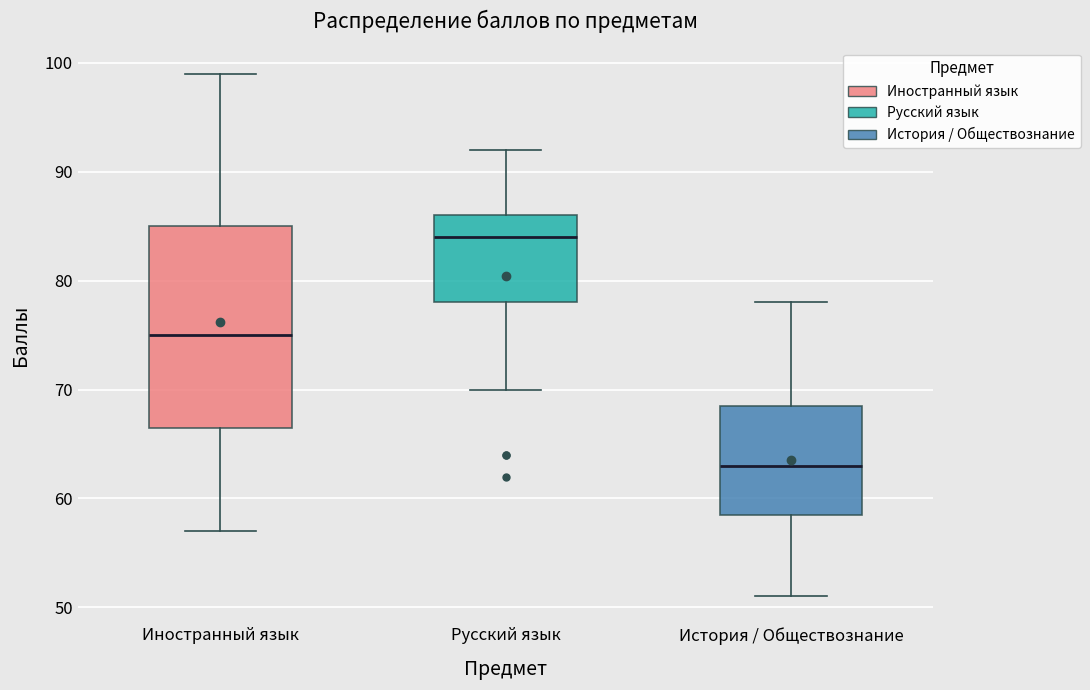

Reading left to right, transcribe this box plot: for each box, give where its median line is, the range the box spans, and where its two whiskers end, as read against the y-axis. The values are not printed on the chart, so give them approximately, as read against the axis.

Иностранный язык: median 75, box 67 to 85, whiskers 57 to 99
Русский язык: median 84, box 78 to 86, whiskers 70 to 92
История / Обществознание: median 63, box 59 to 69, whiskers 51 to 78